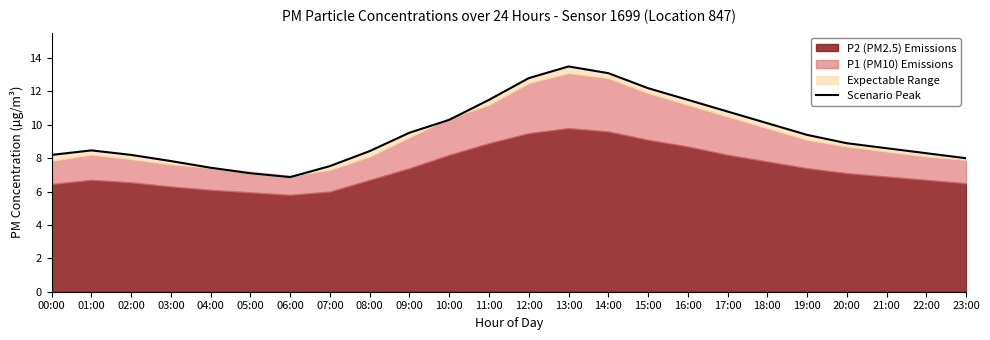

Does the chart have visible grid lines?

No